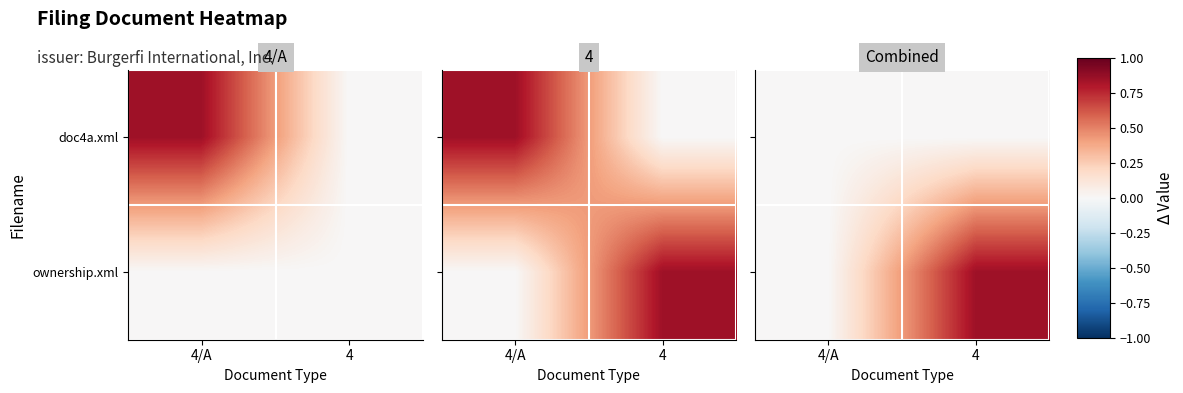

Which has a higher value, 4/A or 4?

4/A